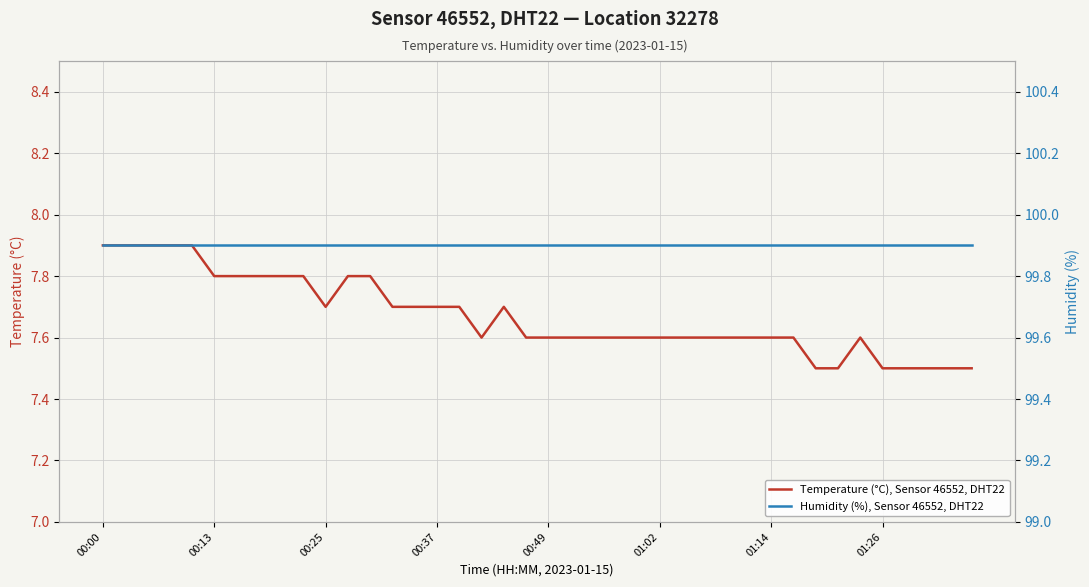

Count the Temperature (°C), Sensor 46552, DHT22 values in the range 7 to 8.

40